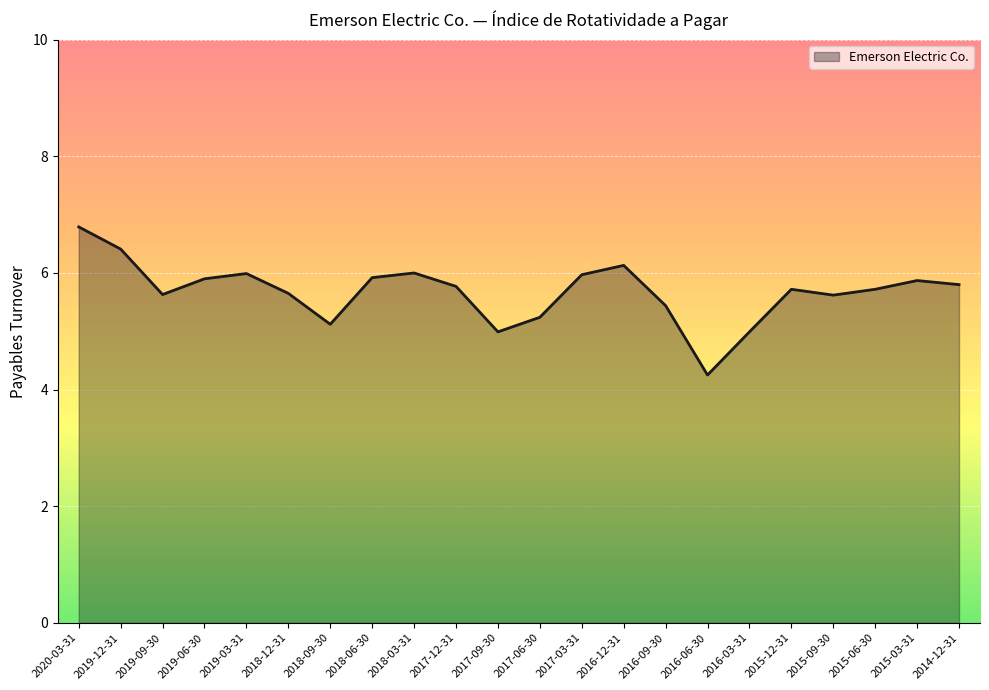

Where is the first local maximum?

2019-03-31